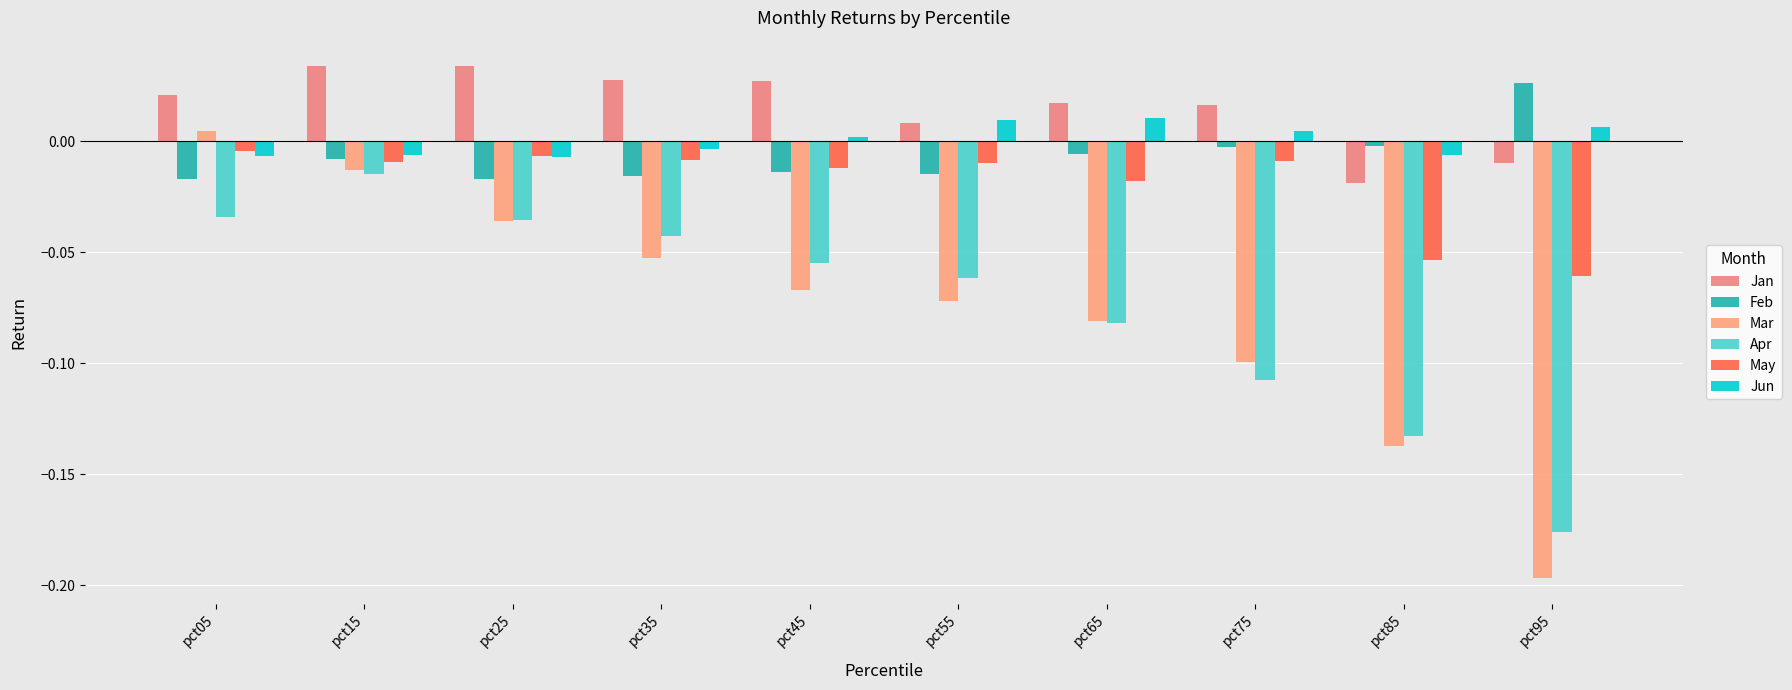

Where is Jun nearest to the value 0?

pct45